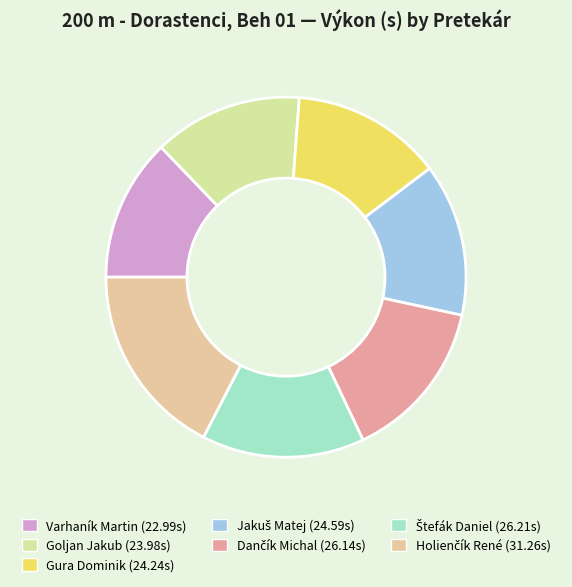

Count the number of slices in the pie.

7